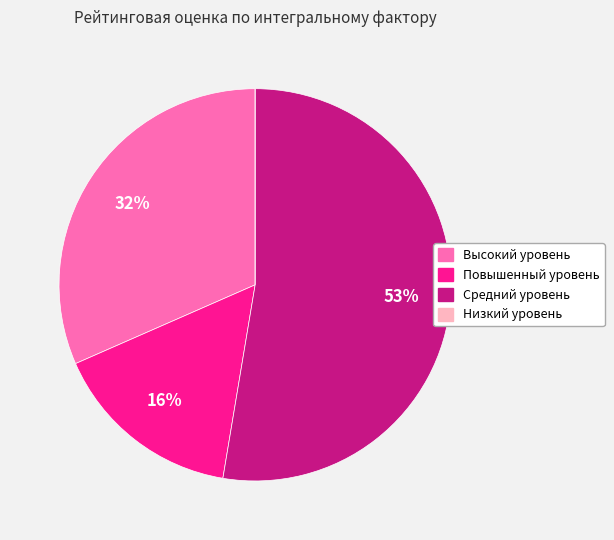

Does any single category account for the majority?

Yes